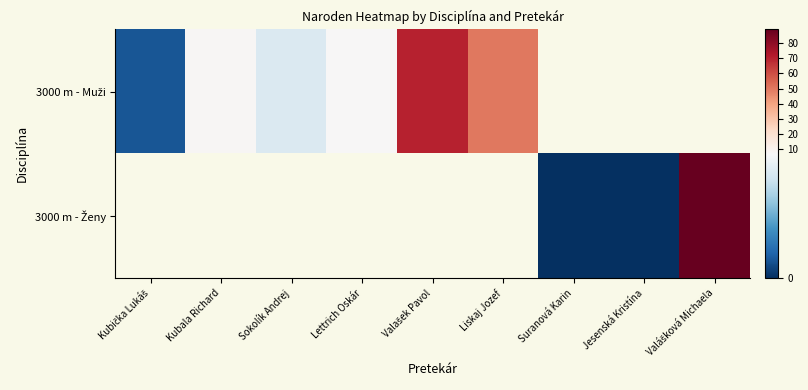

Rank the series by their average value, from lowest to highest.

3000 m - Muži, 3000 m - Ženy